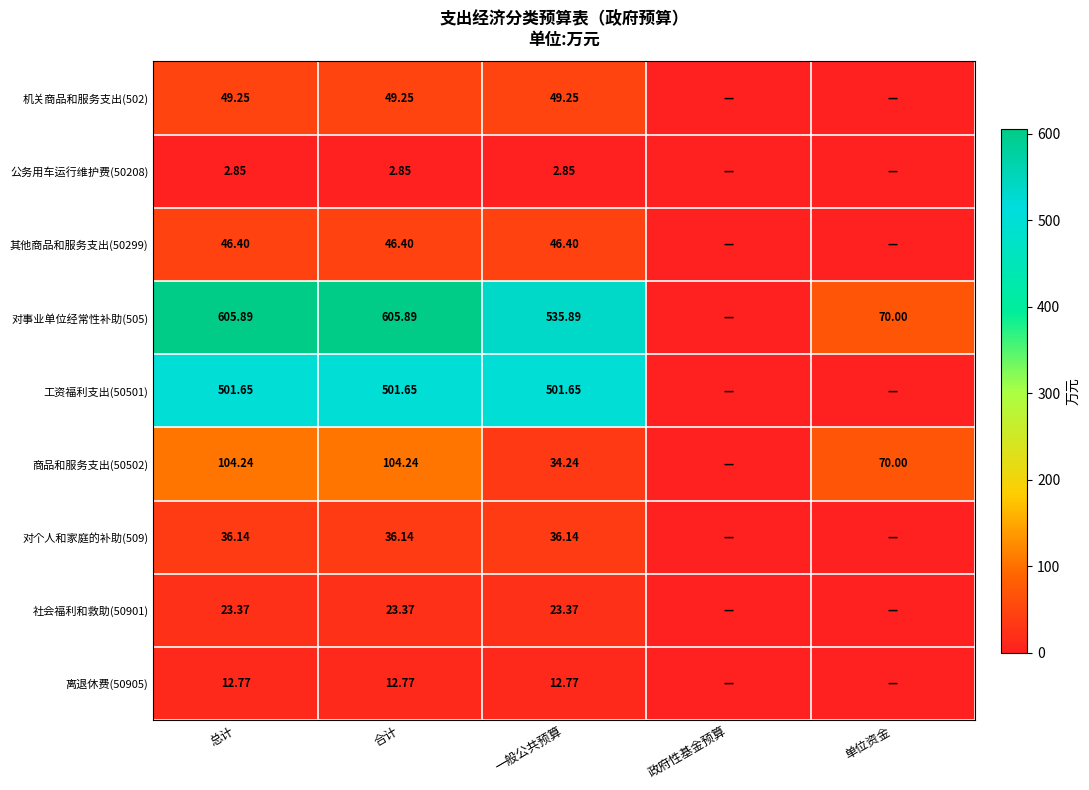

The value of 商品和服务支出(50502) at 合计 is 104.2. True or false?

True